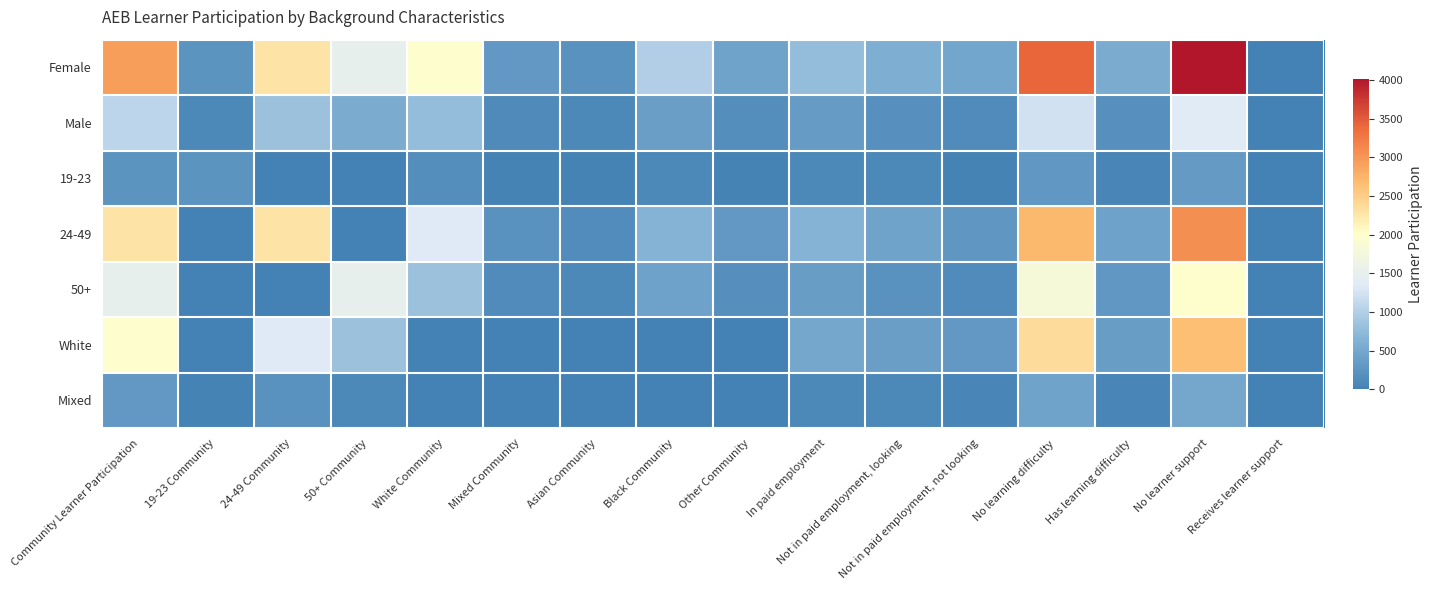

Reading left to right, list all the values displayed in this chart.

Female: Community Learner Participation=2950	19-23 Community=240	24-49 Community=2290	50+ Community=1500	White Community=1970	Mixed Community=310	Asian Community=220	Black Community=1000	Other Community=440	In paid employment=780	Not in paid employment, looking=590	Not in paid employment, not looking=480	No learning difficulty=3410	Has learning difficulty=550	No learner support=4020	Receives learner support=10
Male: Community Learner Participation=1080	19-23 Community=90	24-49 Community=830	50+ Community=550	White Community=780	Mixed Community=110	Asian Community=80	Black Community=390	Other Community=170	In paid employment=340	Not in paid employment, looking=190	Not in paid employment, not looking=140	No learning difficulty=1230	Has learning difficulty=200	No learner support=1380	Receives learner support=10
19-23: Community Learner Participation=240	19-23 Community=240	24-49 Community=0	50+ Community=0	White Community=160	Mixed Community=20	Asian Community=30	Black Community=80	Other Community=30	In paid employment=90	Not in paid employment, looking=80	Not in paid employment, not looking=30	No learning difficulty=290	Has learning difficulty=50	No learner support=320	Receives learner support=0
24-49: Community Learner Participation=2290	19-23 Community=0	24-49 Community=2290	50+ Community=0	White Community=1340	Mixed Community=220	Asian Community=150	Black Community=650	Other Community=310	In paid employment=650	Not in paid employment, looking=440	Not in paid employment, not looking=280	No learning difficulty=2710	Has learning difficulty=430	No learner support=3070	Receives learner support=0
50+: Community Learner Participation=1500	19-23 Community=0	24-49 Community=0	50+ Community=1500	White Community=830	Mixed Community=130	Asian Community=80	Black Community=430	Other Community=180	In paid employment=370	Not in paid employment, looking=220	Not in paid employment, not looking=140	No learning difficulty=1820	Has learning difficulty=290	No learner support=2000	Receives learner support=10
White: Community Learner Participation=1970	19-23 Community=0	24-49 Community=1340	50+ Community=830	White Community=0	Mixed Community=0	Asian Community=0	Black Community=0	Other Community=0	In paid employment=500	Not in paid employment, looking=380	Not in paid employment, not looking=300	No learning difficulty=2370	Has learning difficulty=370	No learner support=2640	Receives learner support=0
Mixed: Community Learner Participation=310	19-23 Community=20	24-49 Community=220	50+ Community=80	White Community=0	Mixed Community=0	Asian Community=0	Black Community=0	Other Community=0	In paid employment=80	Not in paid employment, looking=80	Not in paid employment, not looking=50	No learning difficulty=440	Has learning difficulty=60	No learner support=490	Receives learner support=0